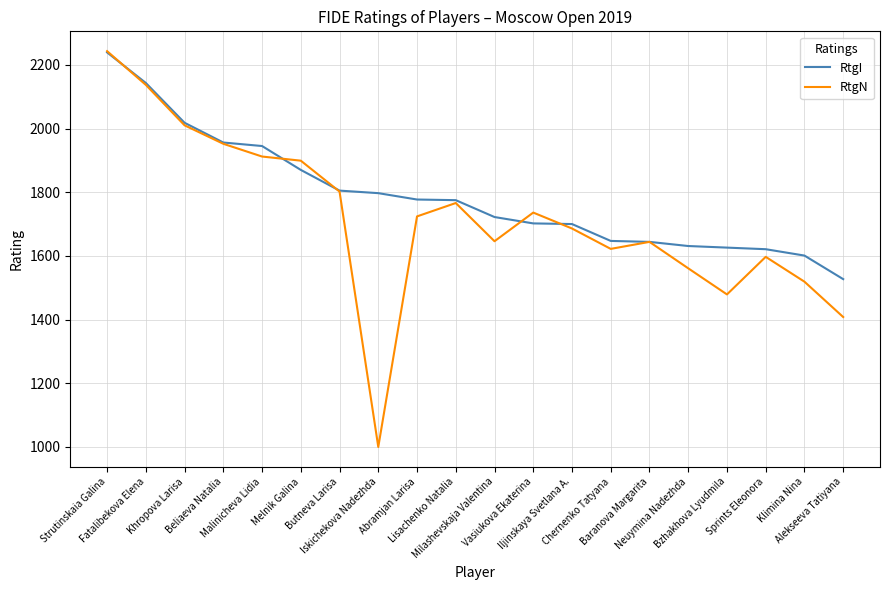

Count the number of data series in this chart.

2